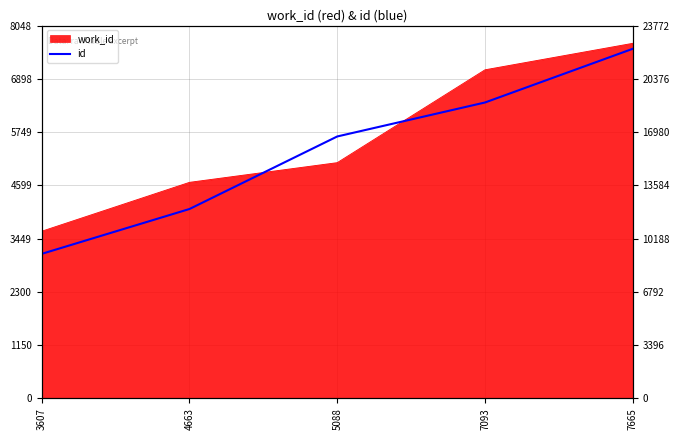

True or false: the data shows 4241.3 at 7665.

False